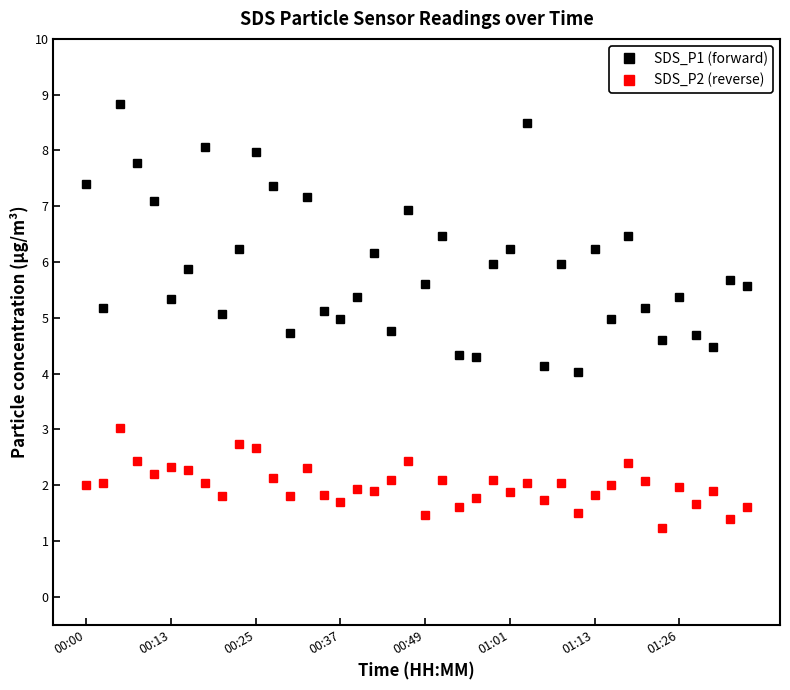

What is the minimum value for SDS_P2 (reverse)?

1.2